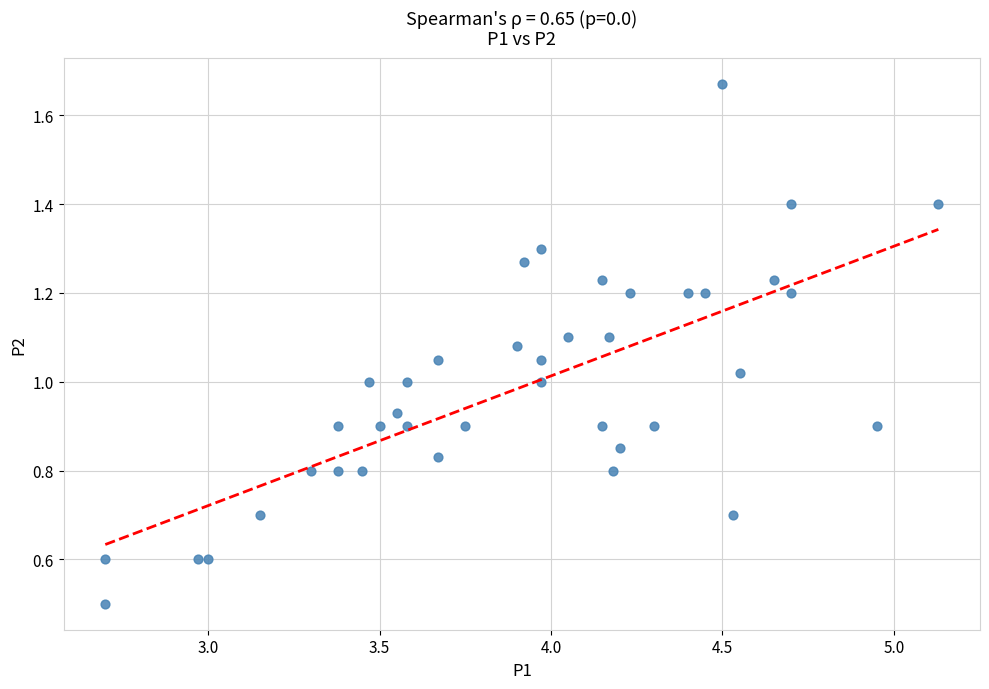

What is the range of X values (max minus min)?

2.4